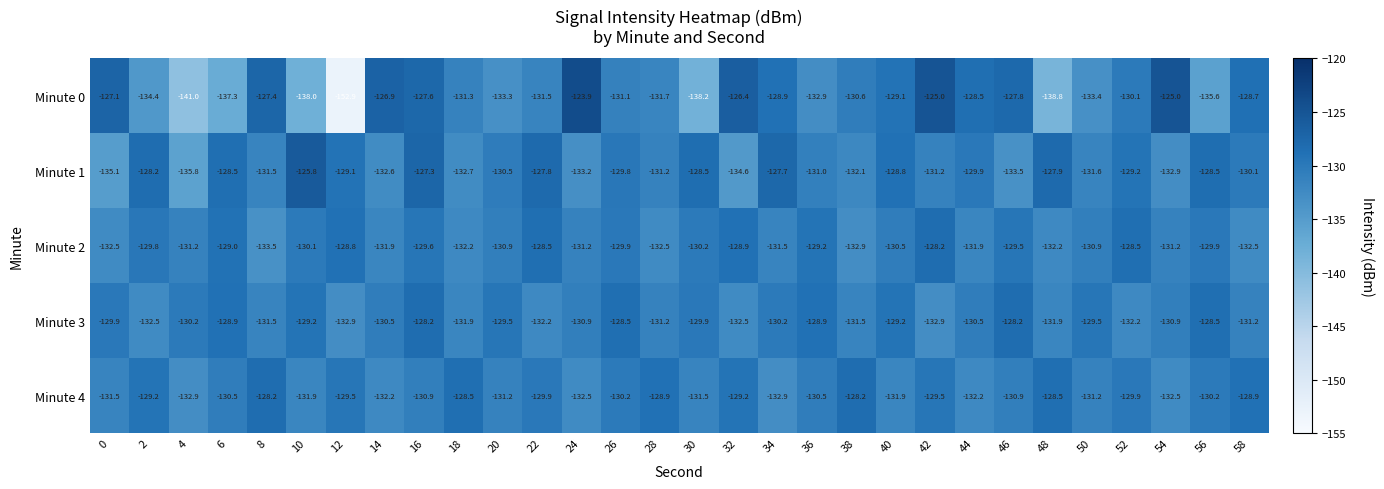

How many data points does each series have?

30